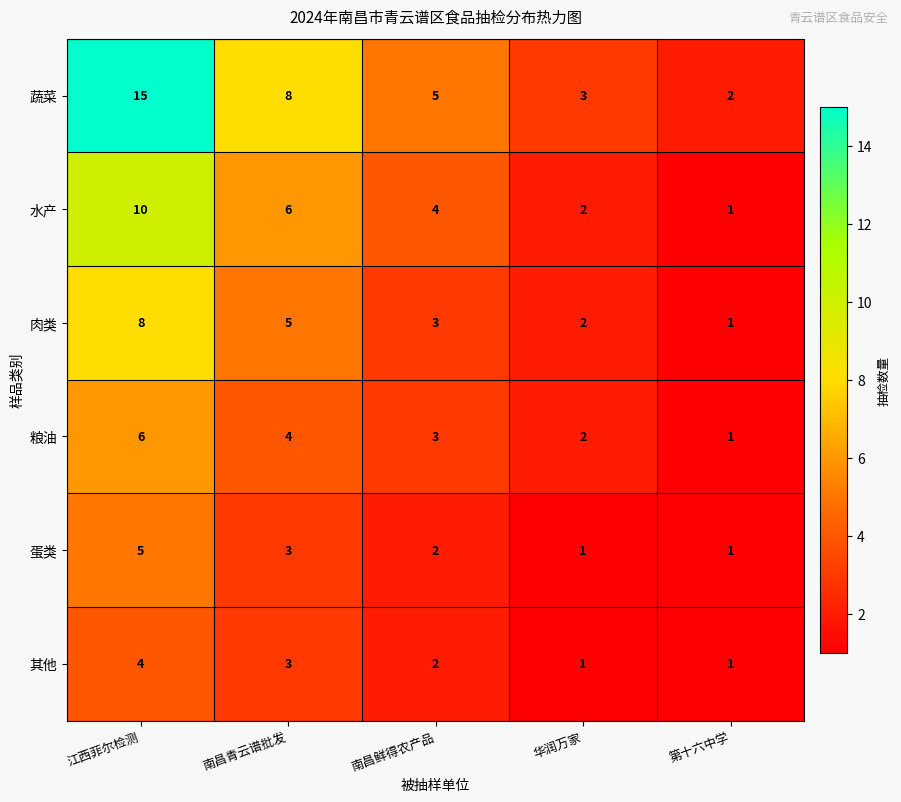

Count the 其他 values in the range 1 to 3.

4